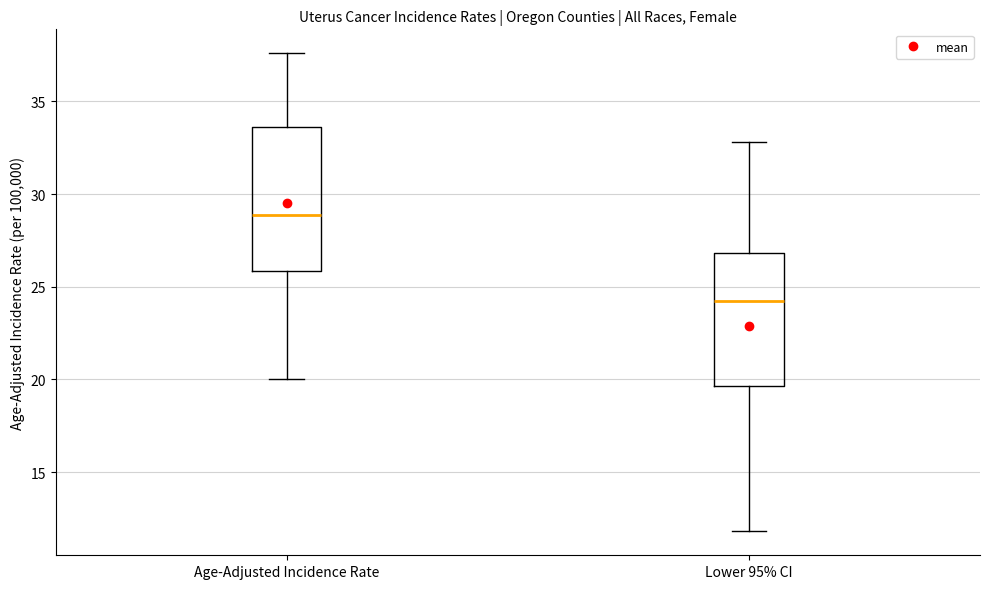

Which box's median line is the highest?

Age-Adjusted Incidence Rate